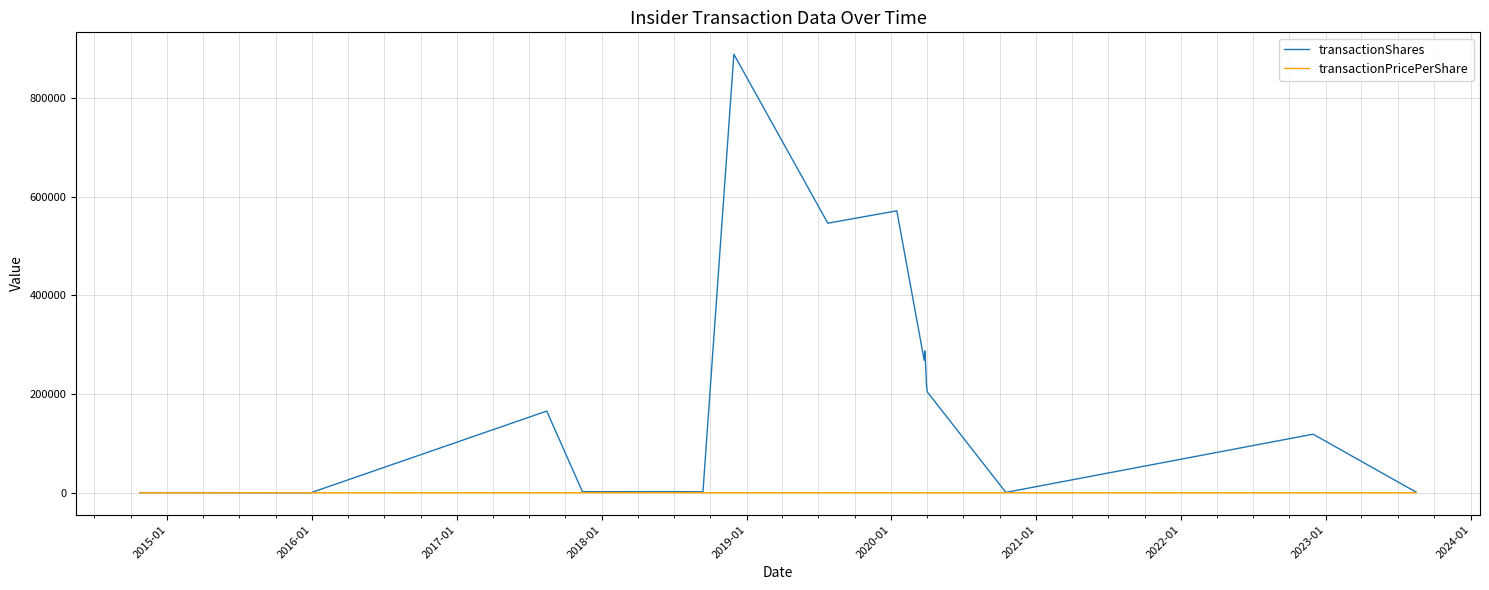

Is this an area chart (filled region under the line)?

No